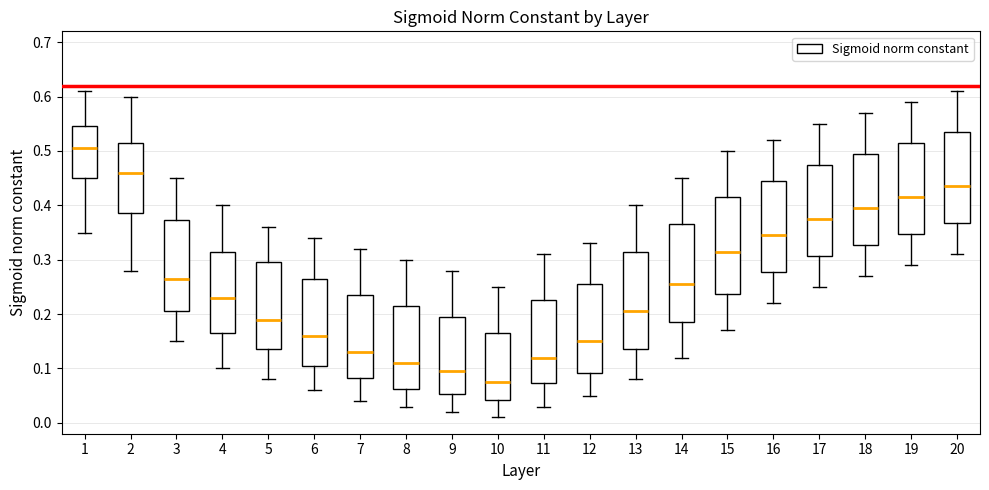

Reading left to right, transcribe this box plot: for each box, give where its median line is, the range the box spans, and where its two whiskers end, as read against the y-axis. The values are not printed on the chart, so give them approximately, as read against the axis.

1: median 0.51, box 0.45 to 0.55, whiskers 0.35 to 0.61
2: median 0.46, box 0.39 to 0.52, whiskers 0.28 to 0.60
3: median 0.27, box 0.21 to 0.37, whiskers 0.15 to 0.45
4: median 0.23, box 0.17 to 0.32, whiskers 0.10 to 0.40
5: median 0.19, box 0.14 to 0.30, whiskers 0.08 to 0.36
6: median 0.16, box 0.11 to 0.27, whiskers 0.06 to 0.34
7: median 0.13, box 0.08 to 0.24, whiskers 0.04 to 0.32
8: median 0.11, box 0.06 to 0.22, whiskers 0.03 to 0.30
9: median 0.10, box 0.05 to 0.20, whiskers 0.02 to 0.28
10: median 0.08, box 0.04 to 0.17, whiskers 0.01 to 0.25
11: median 0.12, box 0.07 to 0.23, whiskers 0.03 to 0.31
12: median 0.15, box 0.09 to 0.26, whiskers 0.05 to 0.33
13: median 0.21, box 0.14 to 0.32, whiskers 0.08 to 0.40
14: median 0.26, box 0.19 to 0.37, whiskers 0.12 to 0.45
15: median 0.32, box 0.24 to 0.42, whiskers 0.17 to 0.50
16: median 0.35, box 0.28 to 0.45, whiskers 0.22 to 0.52
17: median 0.38, box 0.31 to 0.48, whiskers 0.25 to 0.55
18: median 0.40, box 0.33 to 0.50, whiskers 0.27 to 0.57
19: median 0.42, box 0.35 to 0.52, whiskers 0.29 to 0.59
20: median 0.44, box 0.37 to 0.54, whiskers 0.31 to 0.61